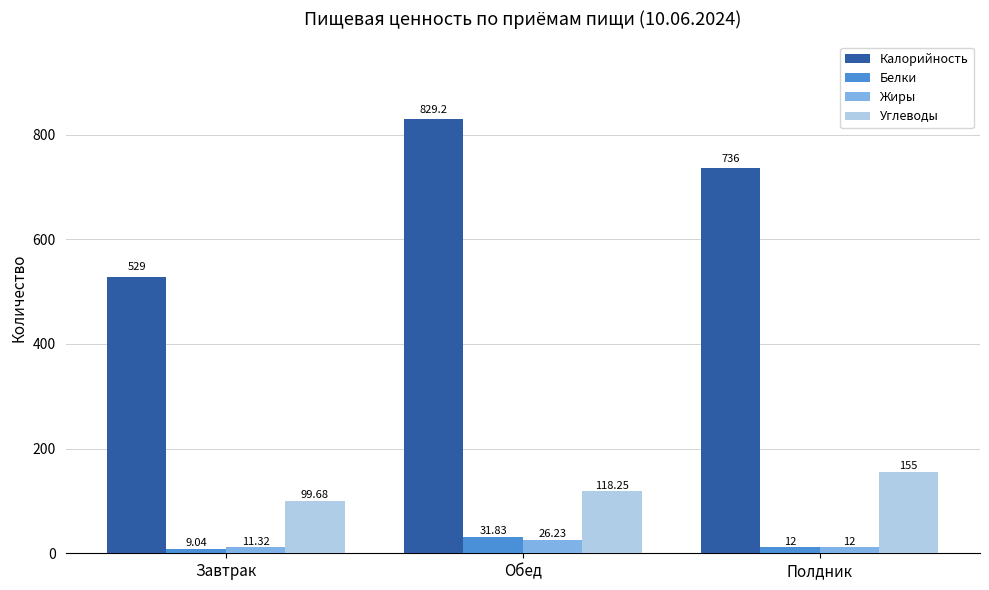

At which label does Калорийность first exceed 736?

Обед